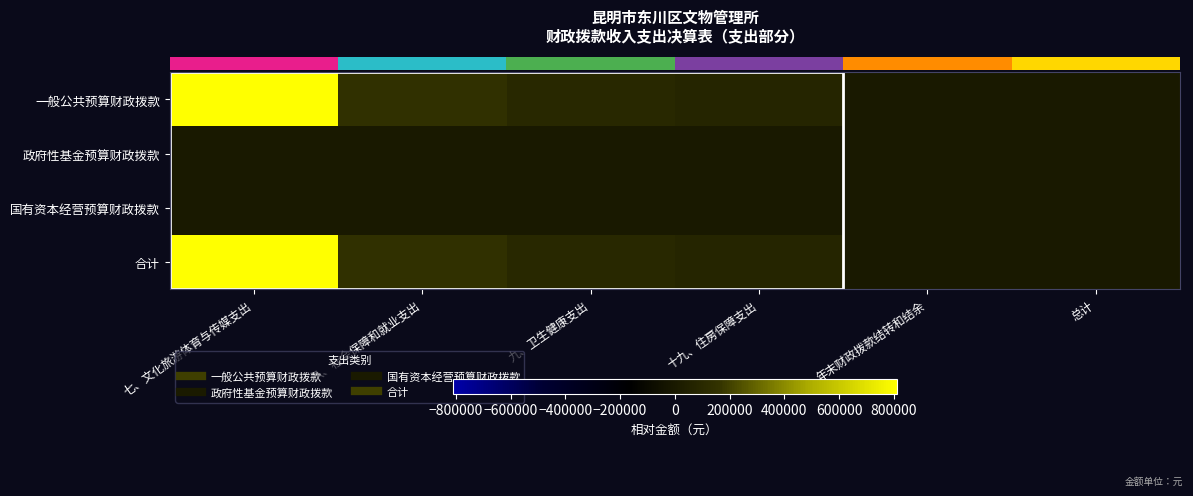

At which category does the chart reach its peak across all series?

七、文化旅游体育与传媒支出